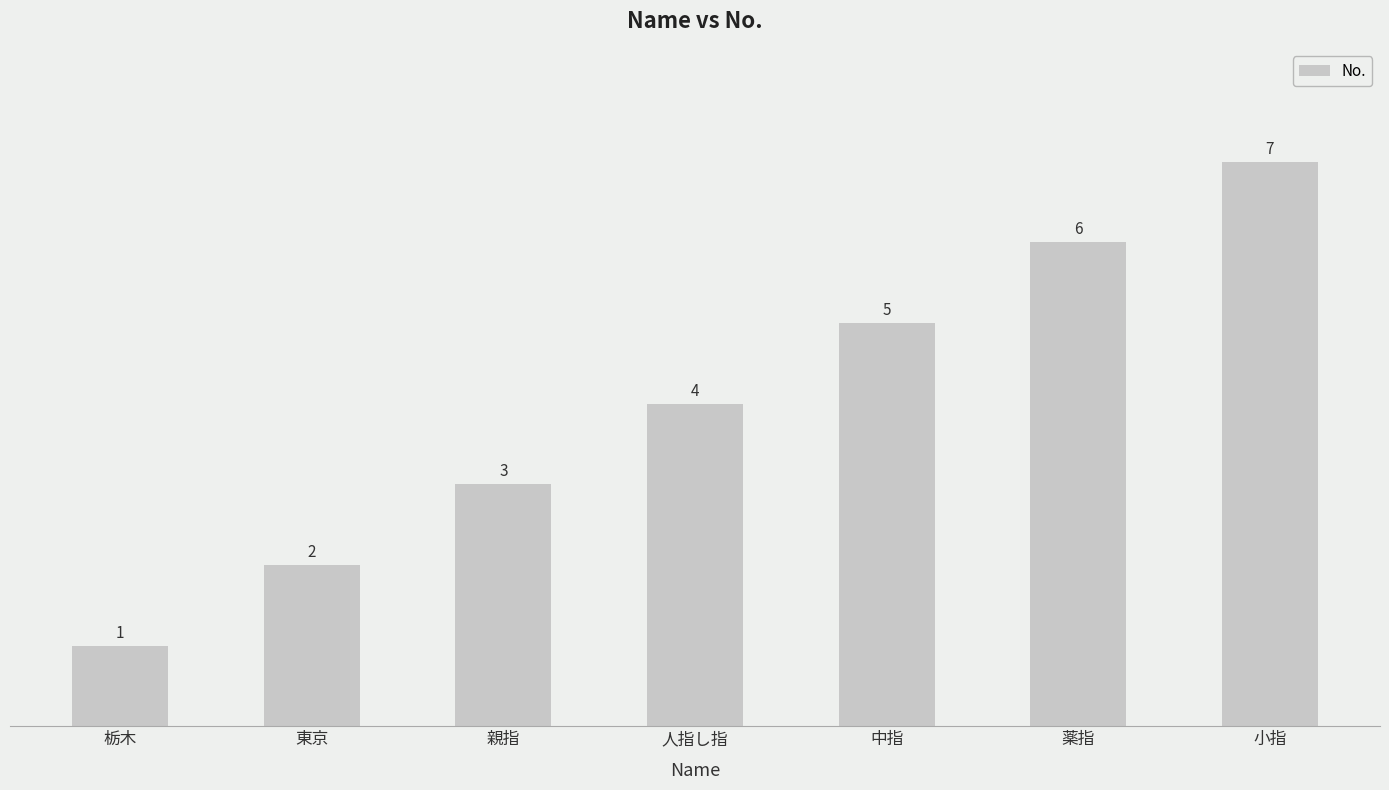

Reading left to right, what are all the values shown in this chart?

栃木=1	東京=2	親指=3	人指し指=4	中指=5	薬指=6	小指=7